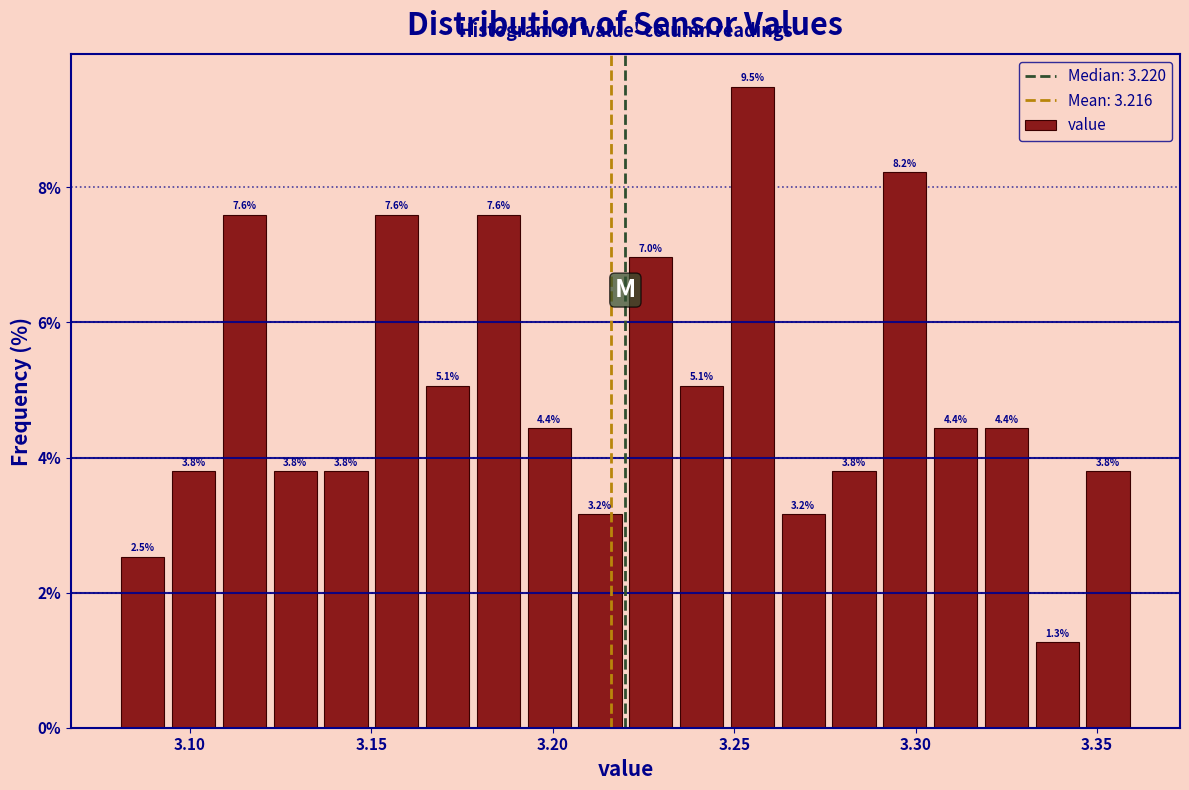

Read against the x-axis, roughly where is the centre of the tallest bar?

3.255